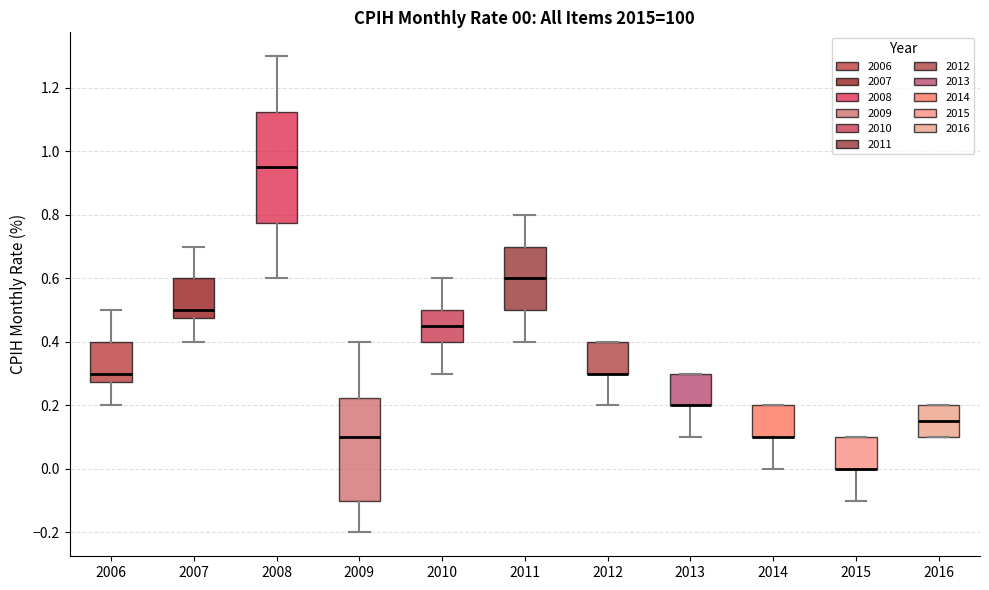

Which box is the tallest, from its lower edge to its upper edge?

2008